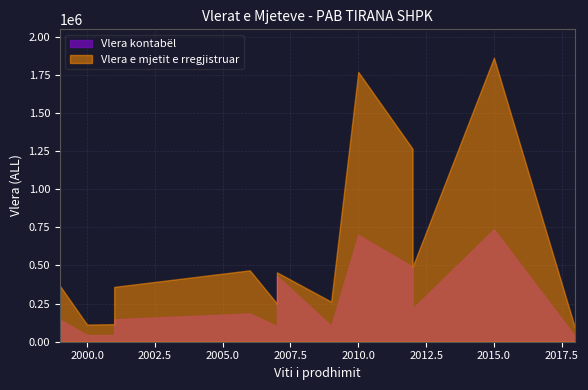

Is it true that Vlera kontabël equals 699429.6 at 2010?

True